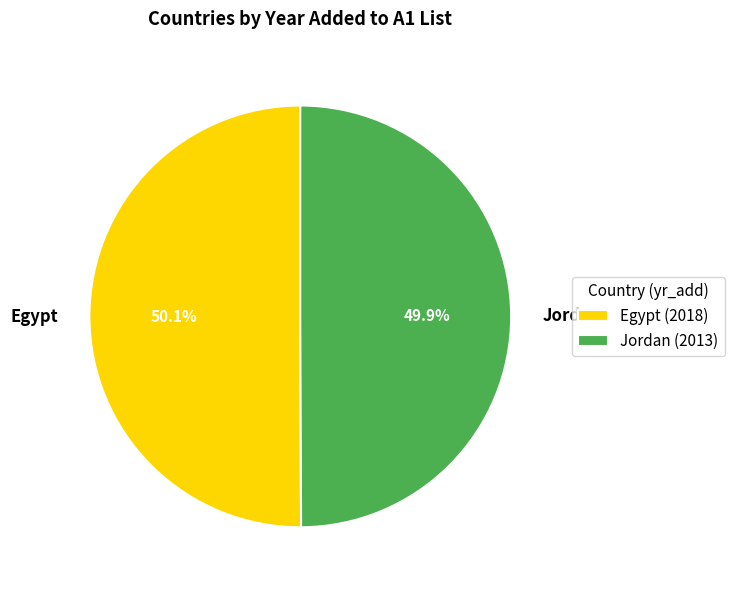

Is there any slice that represents more than half of the pie?

Yes